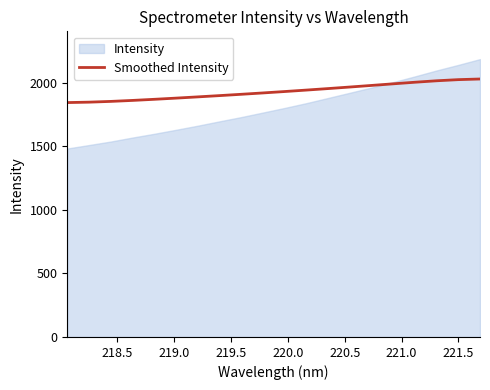

What is the minimum value for Smoothed Intensity?

1844.3